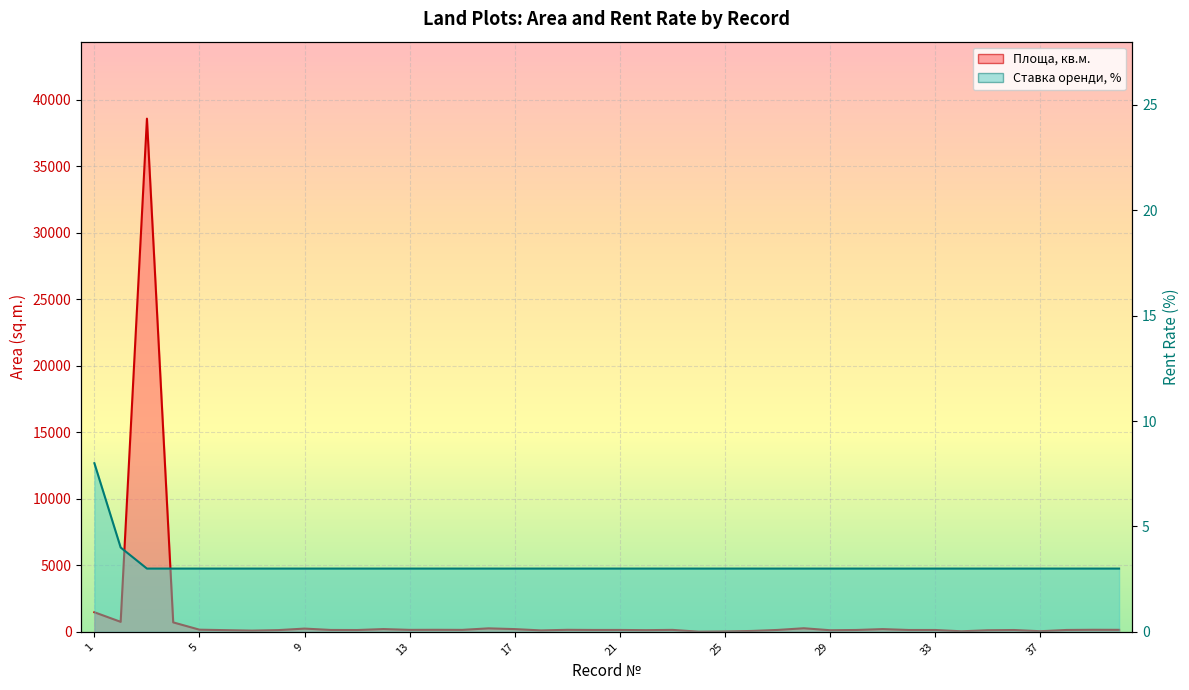

What is the difference between the Площа, кв.м. (line) values at 20 and 17?

34